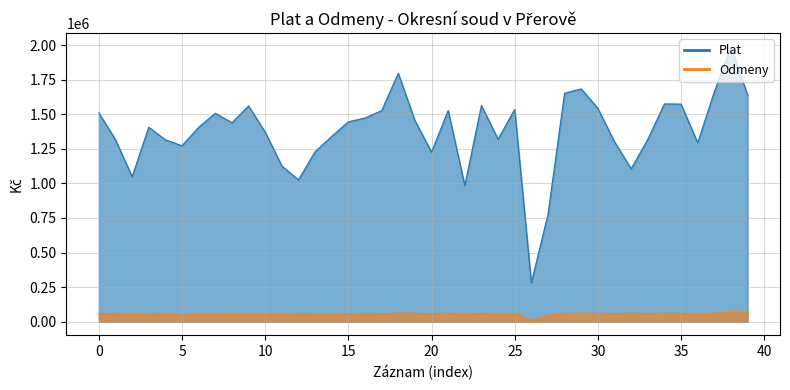

What is the smallest value displayed?

10200